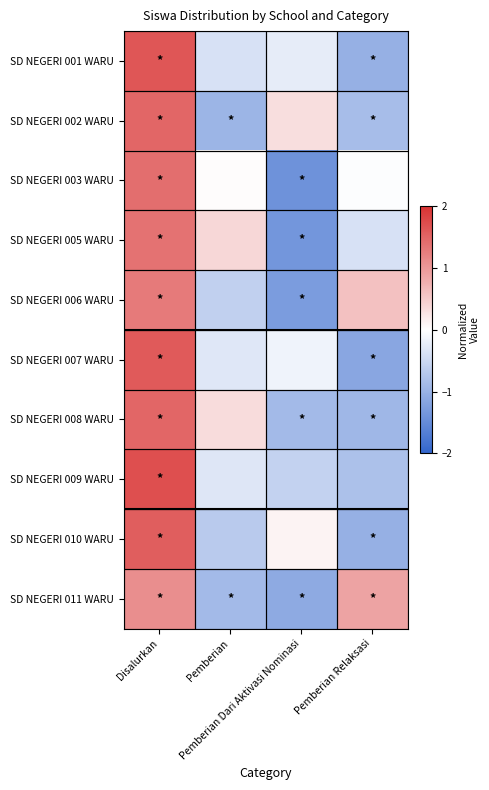

At which category is the sum across all series the highest?

Disalurkan